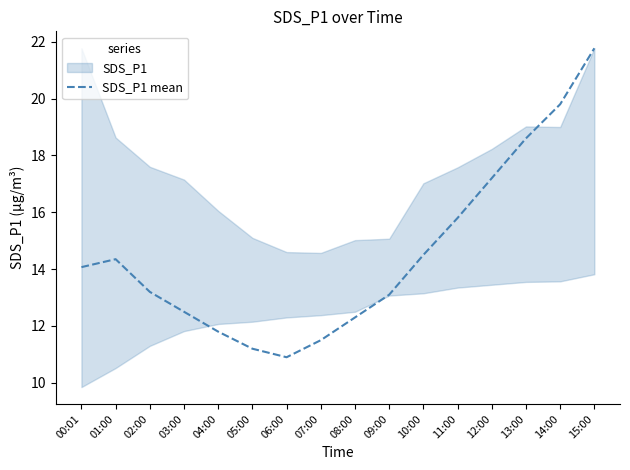

Which has a higher value, 01:00 or 07:00?

01:00